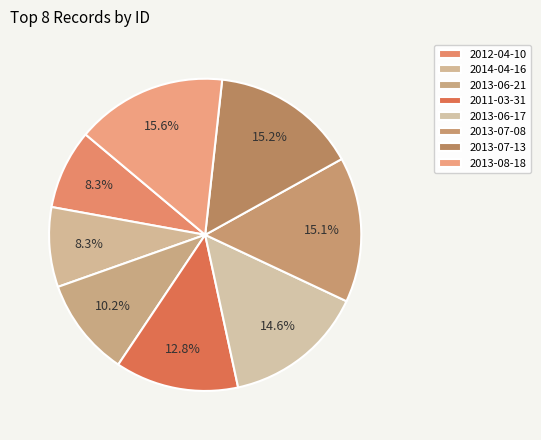

Is there a majority slice in this chart?

No